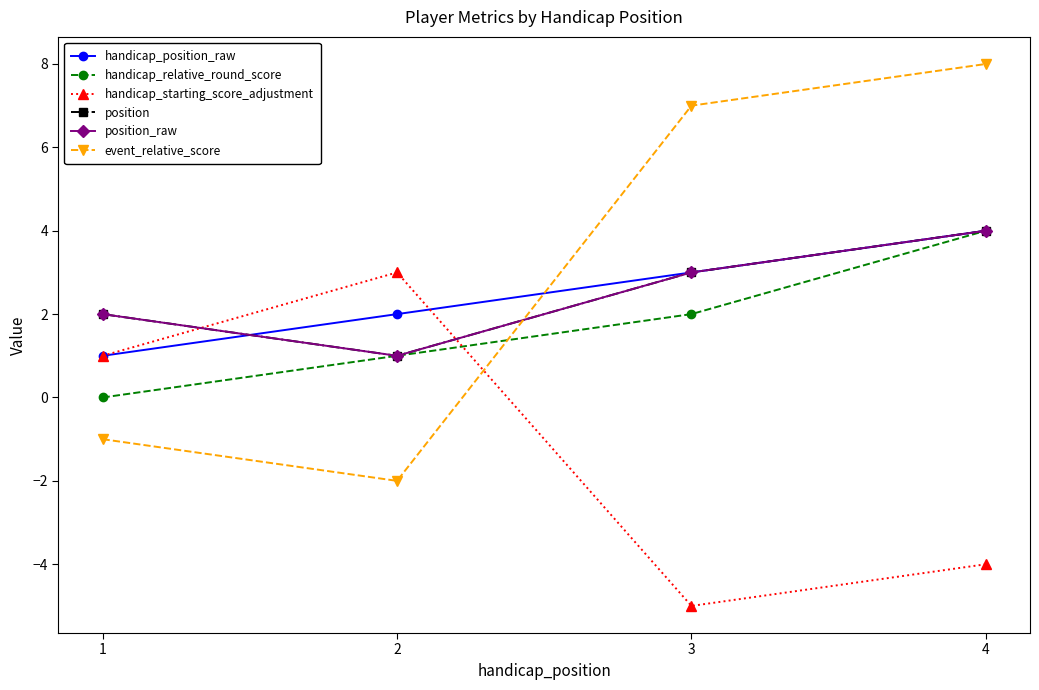

Reading right to left, extract all data points from this chart.

handicap_position_raw: 4	3	2	1
handicap_relative_round_score: 4	2	1	0
handicap_starting_score_adjustment: -4	-5	3	1
position: 4	3	1	2
position_raw: 4	3	1	2
event_relative_score: 8	7	-2	-1